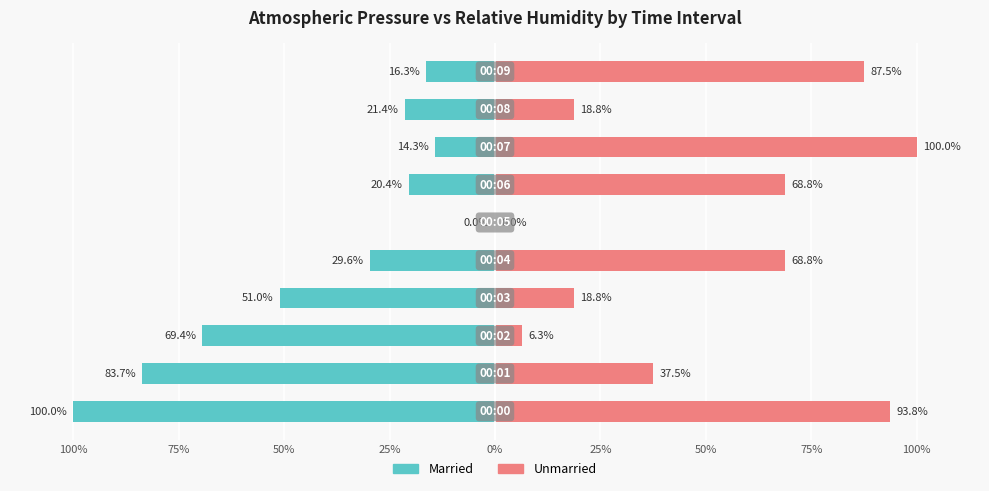

How many negative values does the Married series have?

9